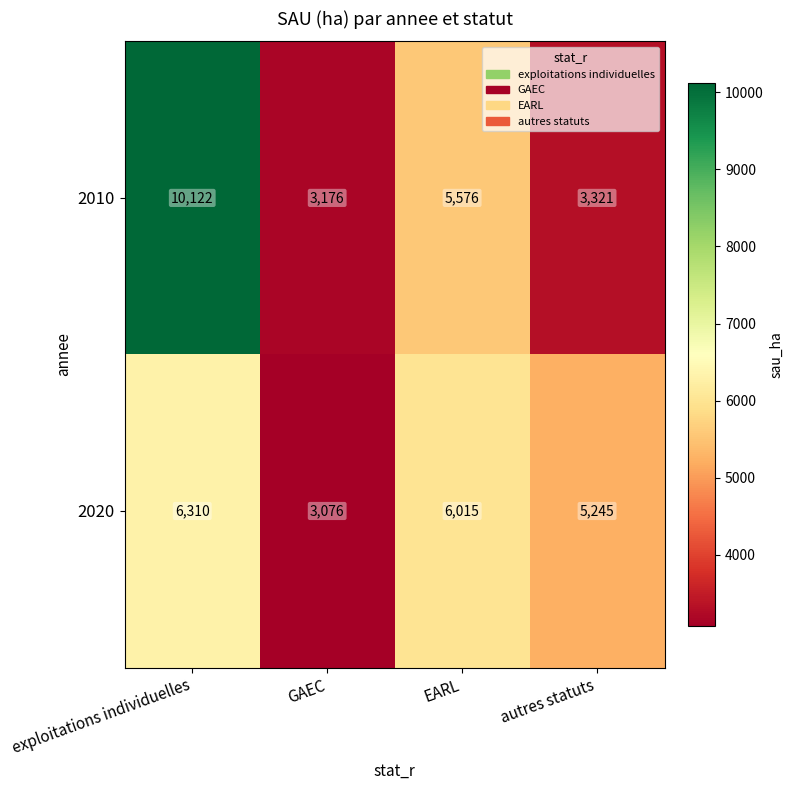

How many data points in 2010 are less than 5576?

2